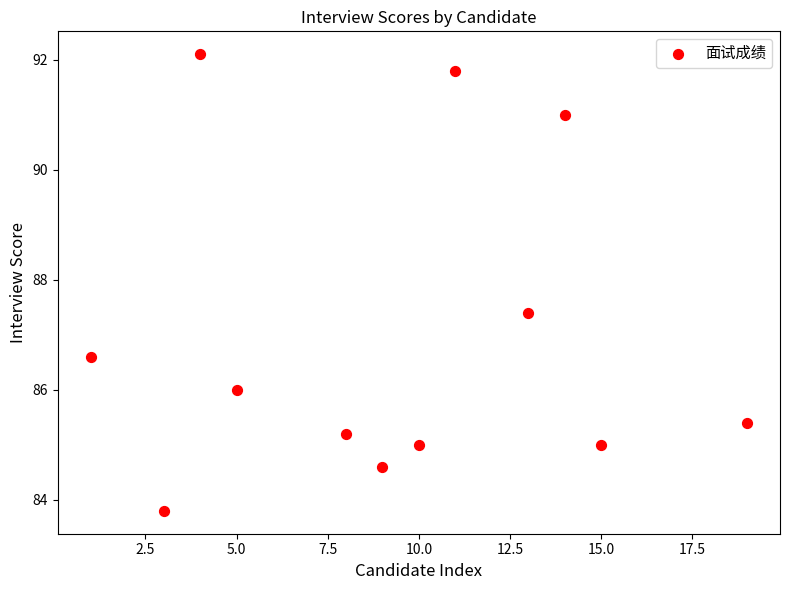

What is the average Y value?

87.0